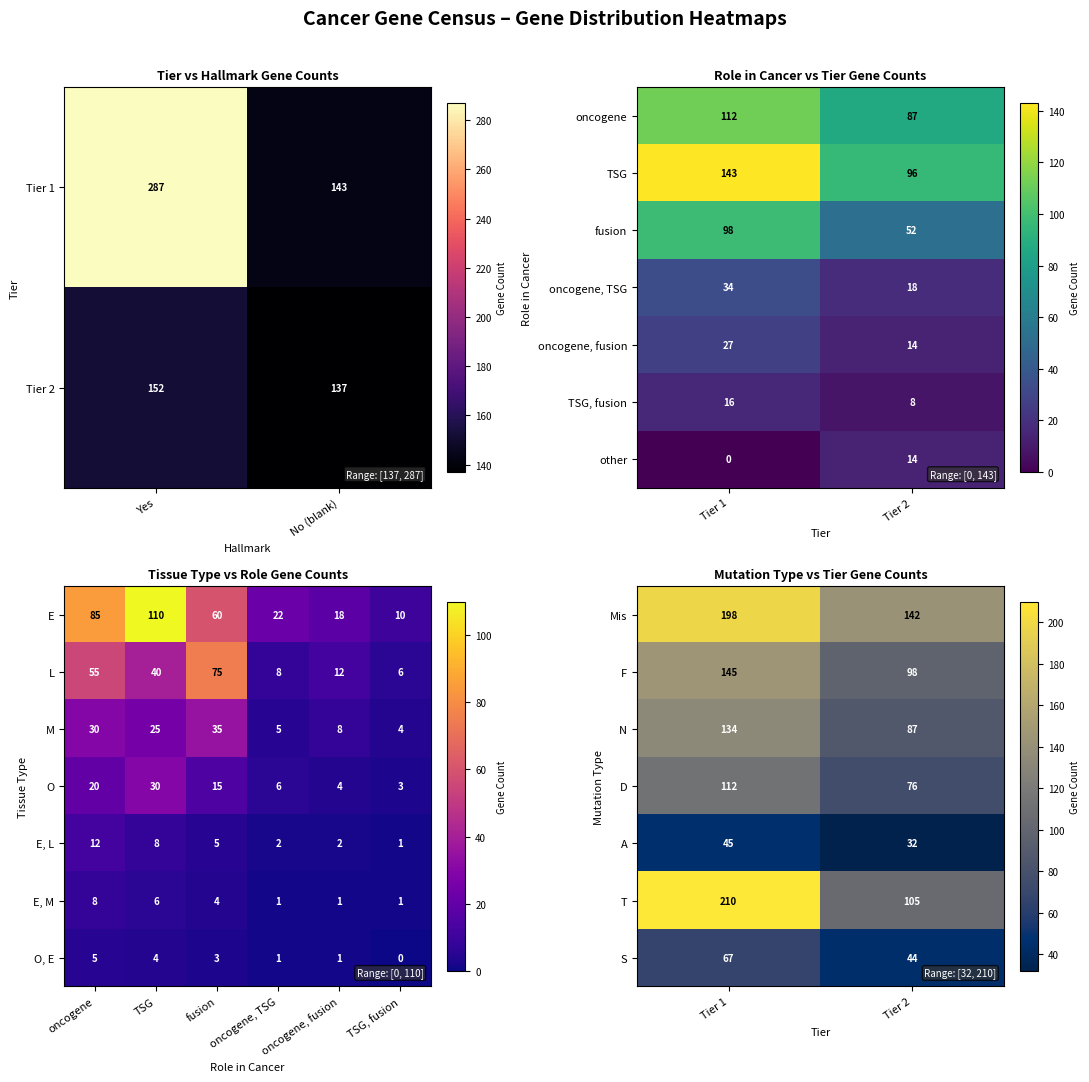

What is the difference between the maximum and minimum values in the A series?

13